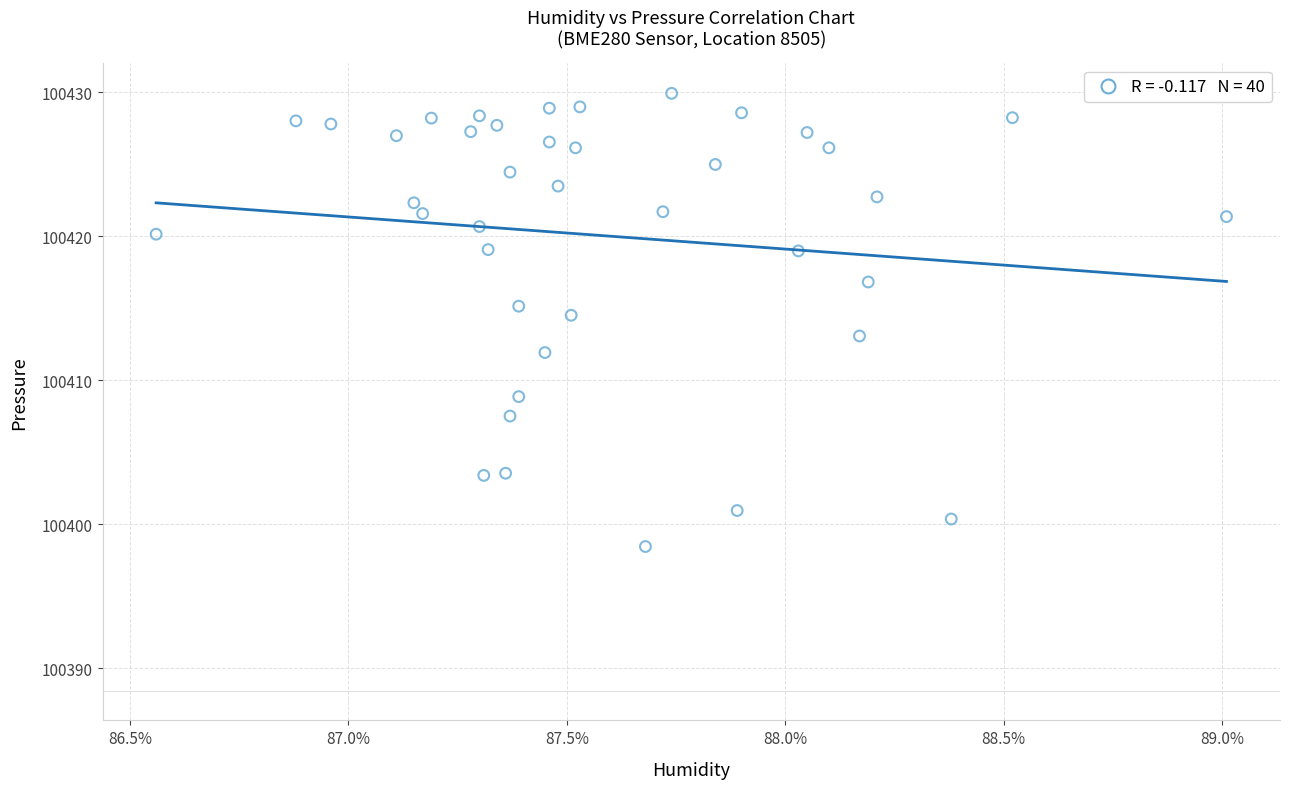

What is the range of X values (max minus min)?

2.5